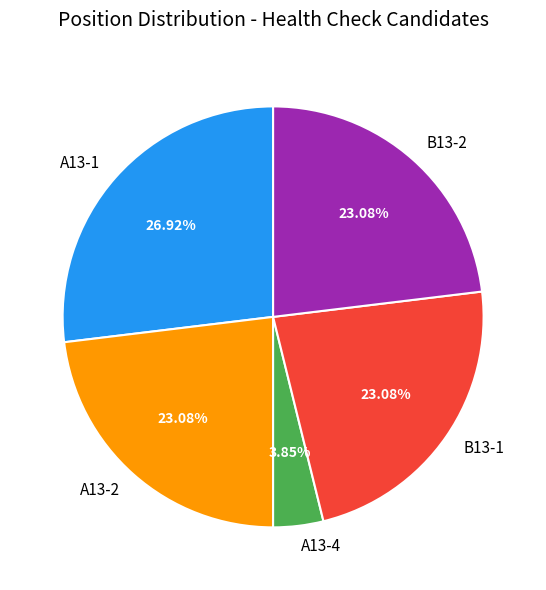

Combined, what portion of the pie is B13-1 and A13-2?

46.2%